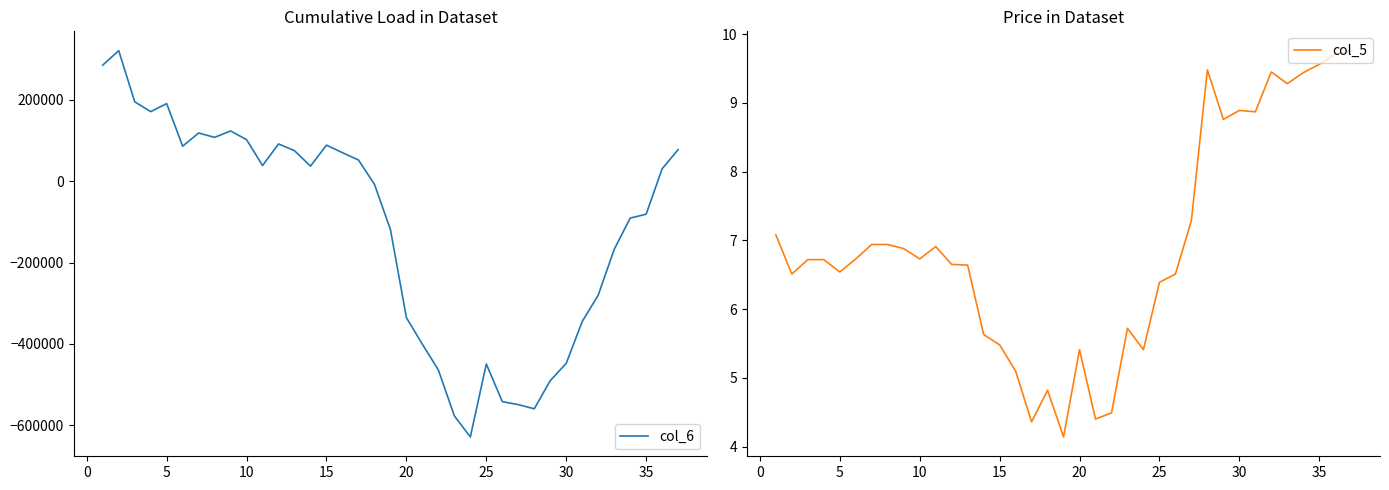

What is the difference between the maximum and second lowest values in the col_5 series?

5.4